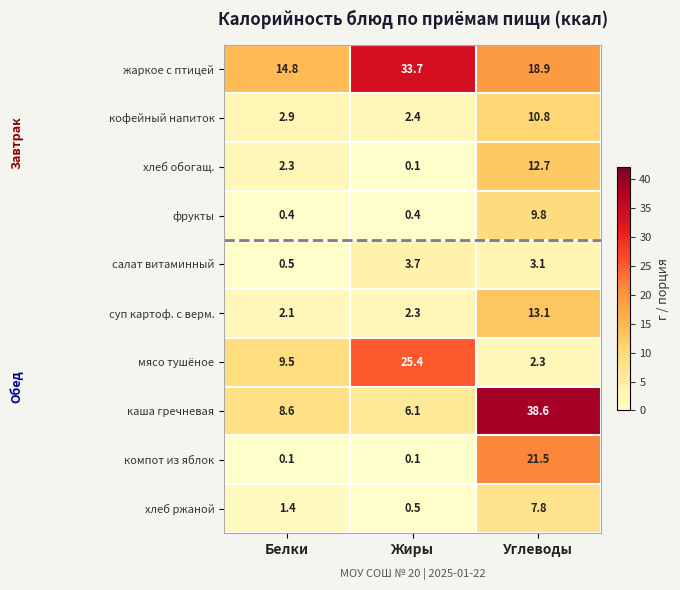

What is the average value of the салат витаминный series?

2.4